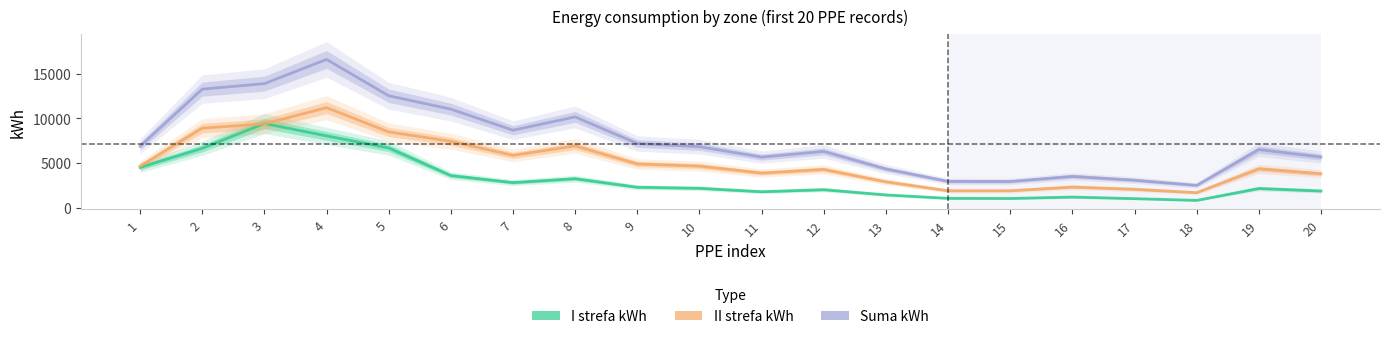

Is it true that I strefa kWh equals 4866.3 at 7?

False